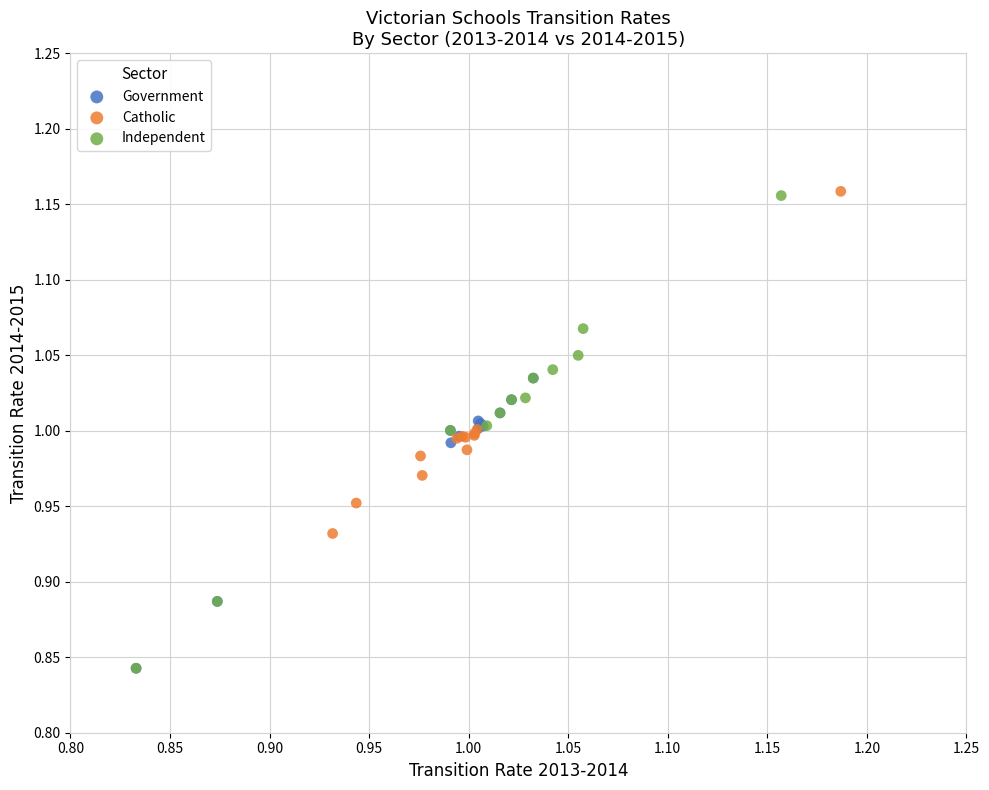

Which series has the widest spread of Y values?

Independent